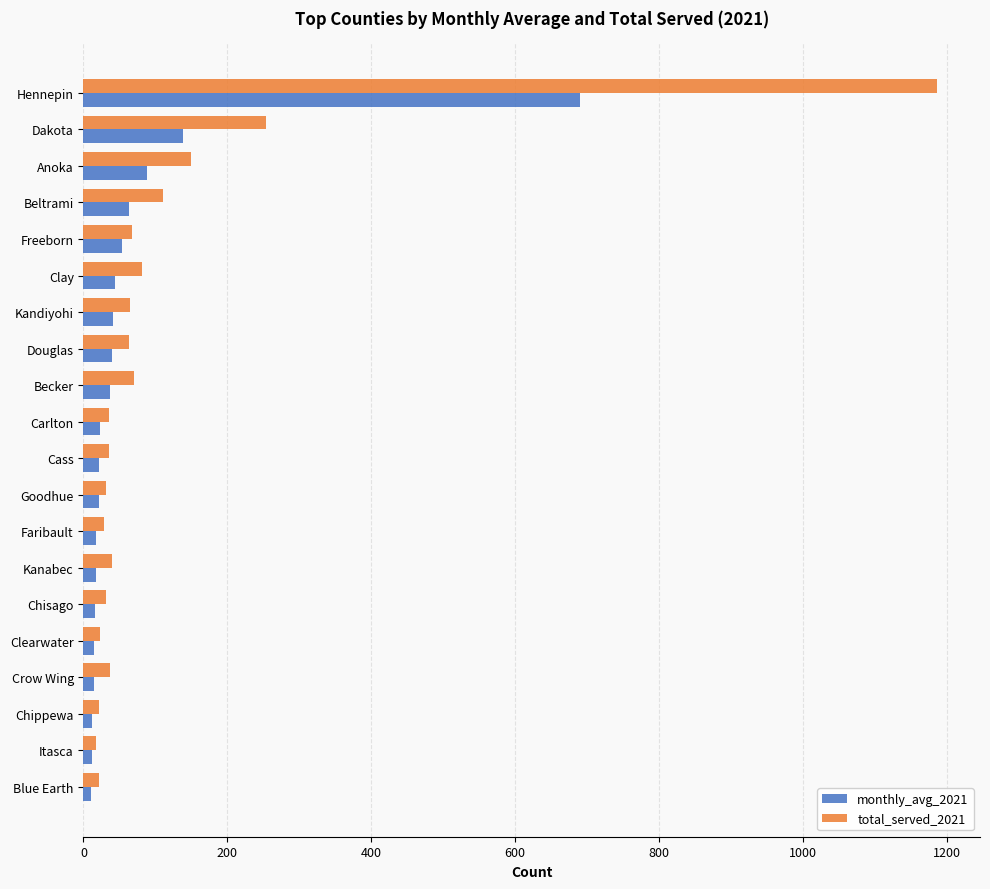

Rank the series by their maximum value, from lowest to highest.

monthly_avg_2021, total_served_2021